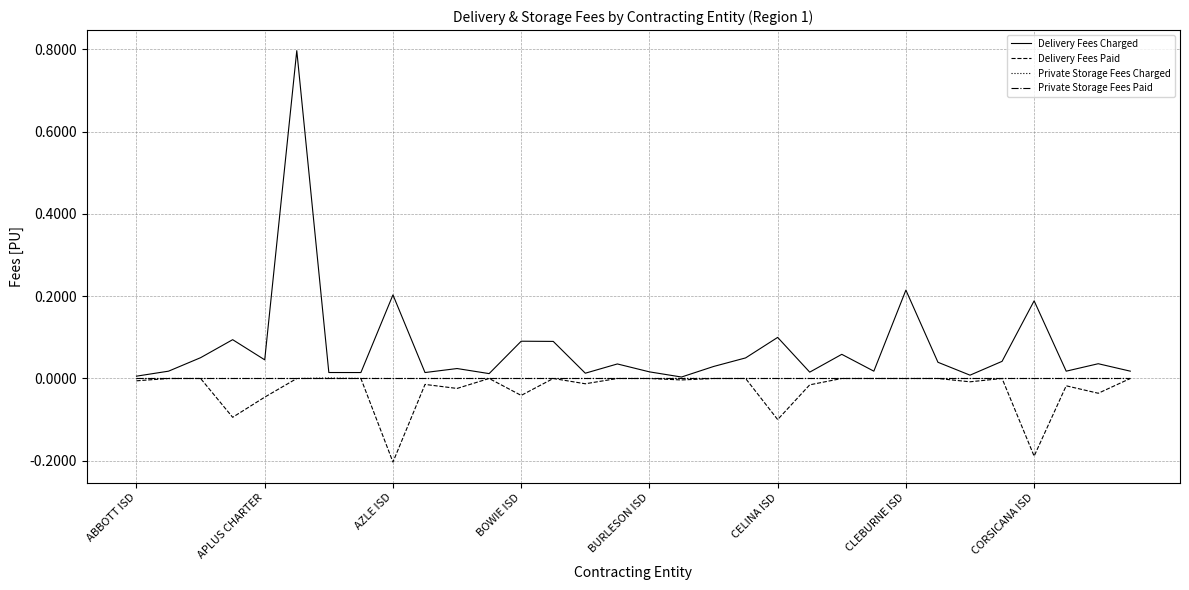

What is the highest value of the Delivery Fees Charged series?

0.8